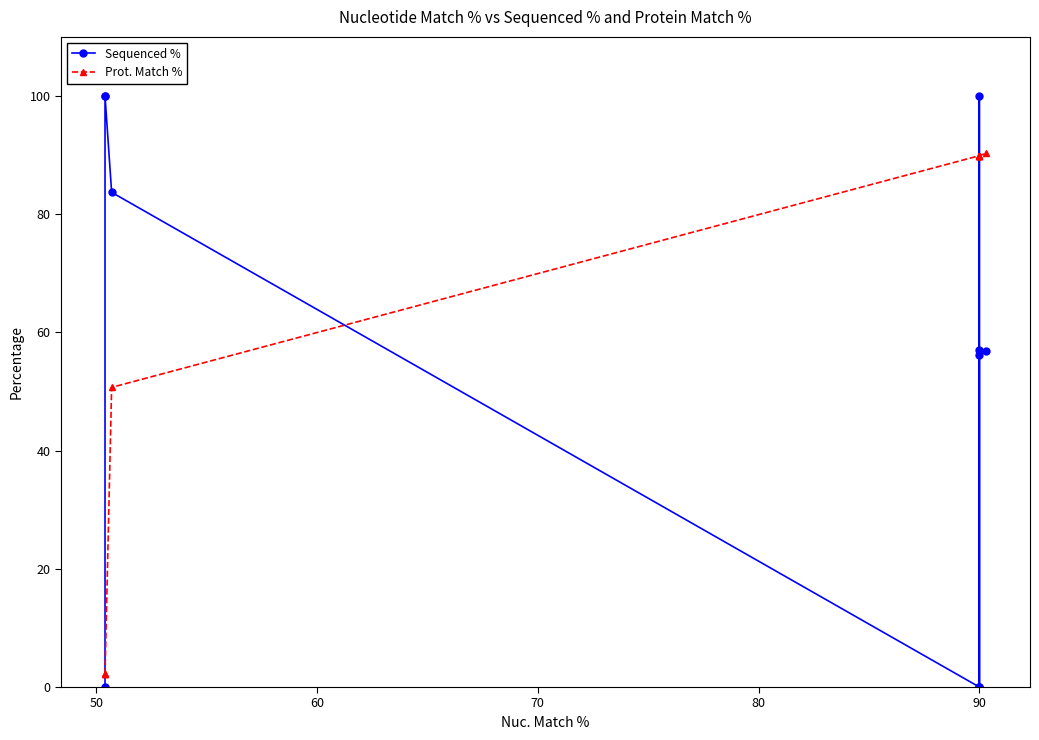

At which category is the sum across all series the highest?

90